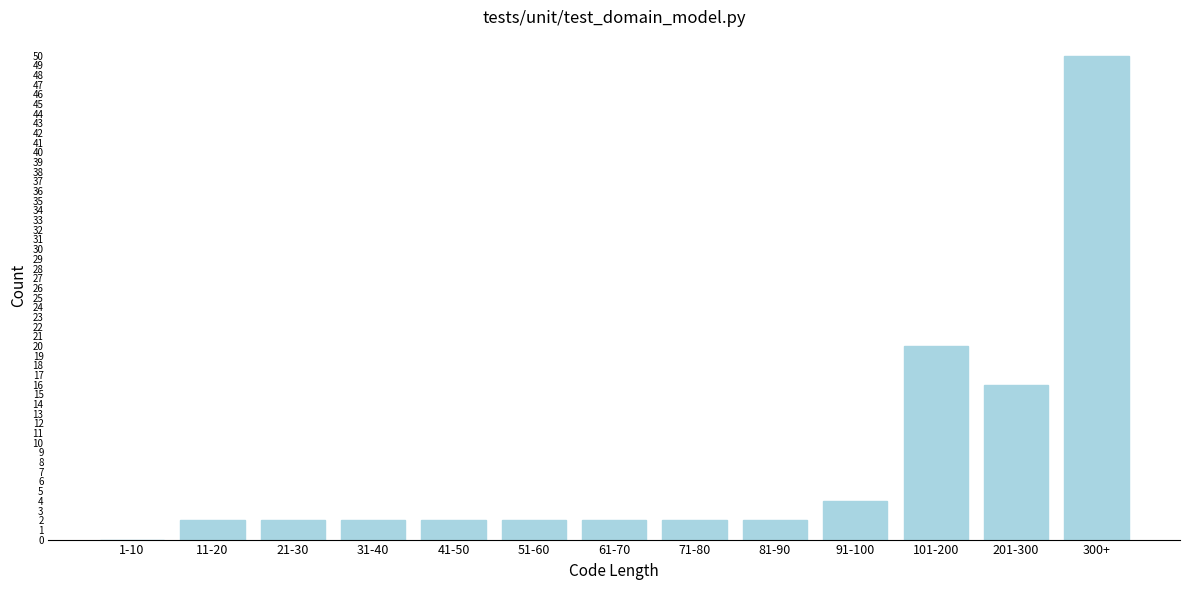

Reading right to left, what are all the values shown in this chart?

300+=50	201-300=16	101-200=20	91-100=4	81-90=2	71-80=2	61-70=2	51-60=2	41-50=2	31-40=2	21-30=2	11-20=2	1-10=0